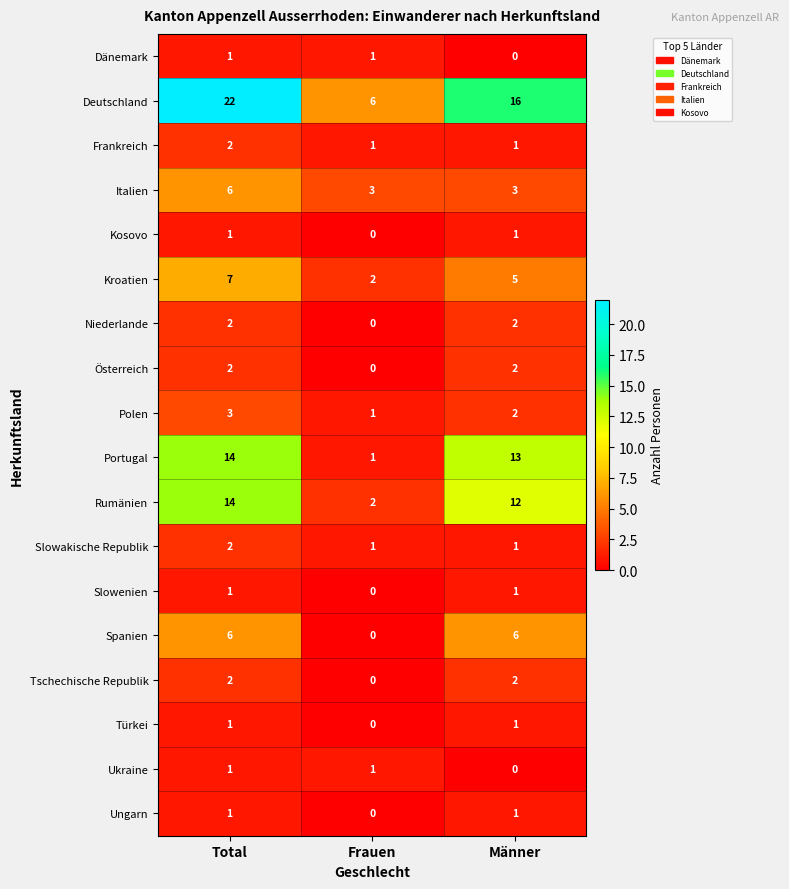

What is the sum of the Frankreich values at Frauen and Total?

3